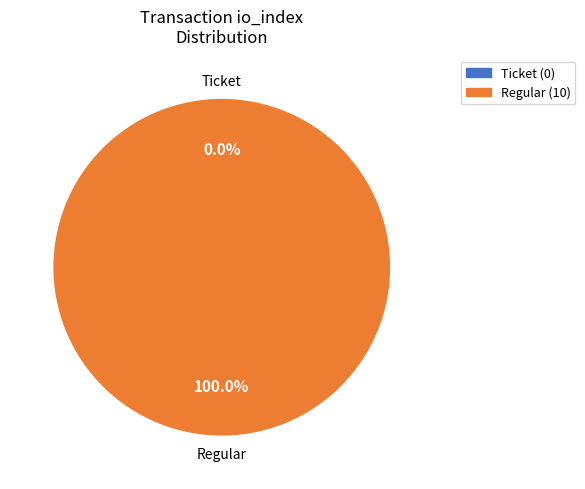

To the nearest percent, what percentage of the pie is Regular?

100%